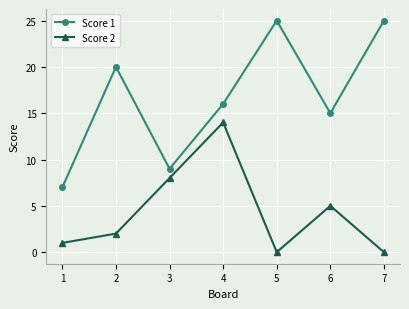

What is the sum of the Score 2 values at 6 and 3?

13